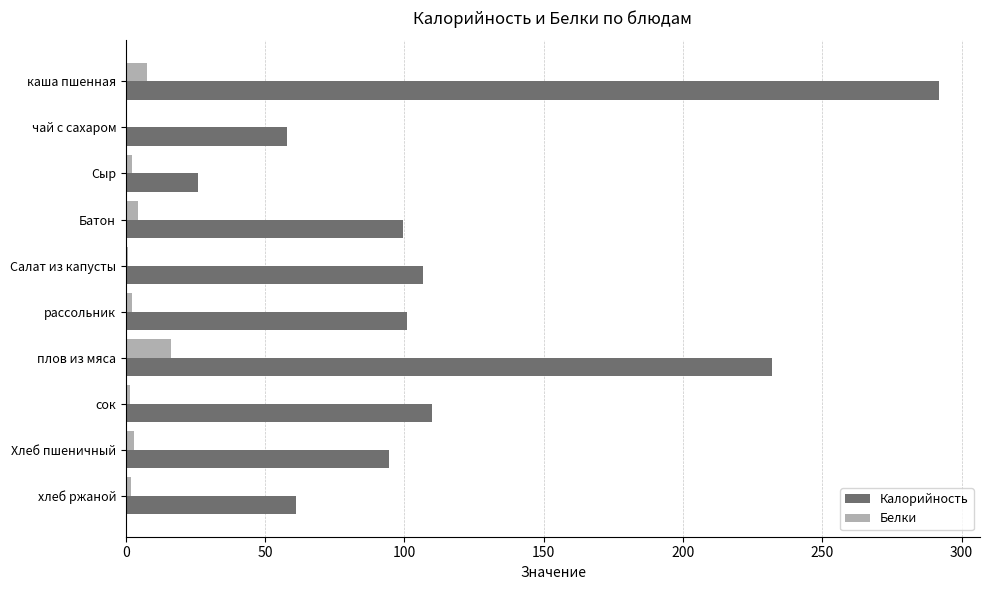

Is the value of Белки at рассольник greater than the value of Калорийность at Батон?

No